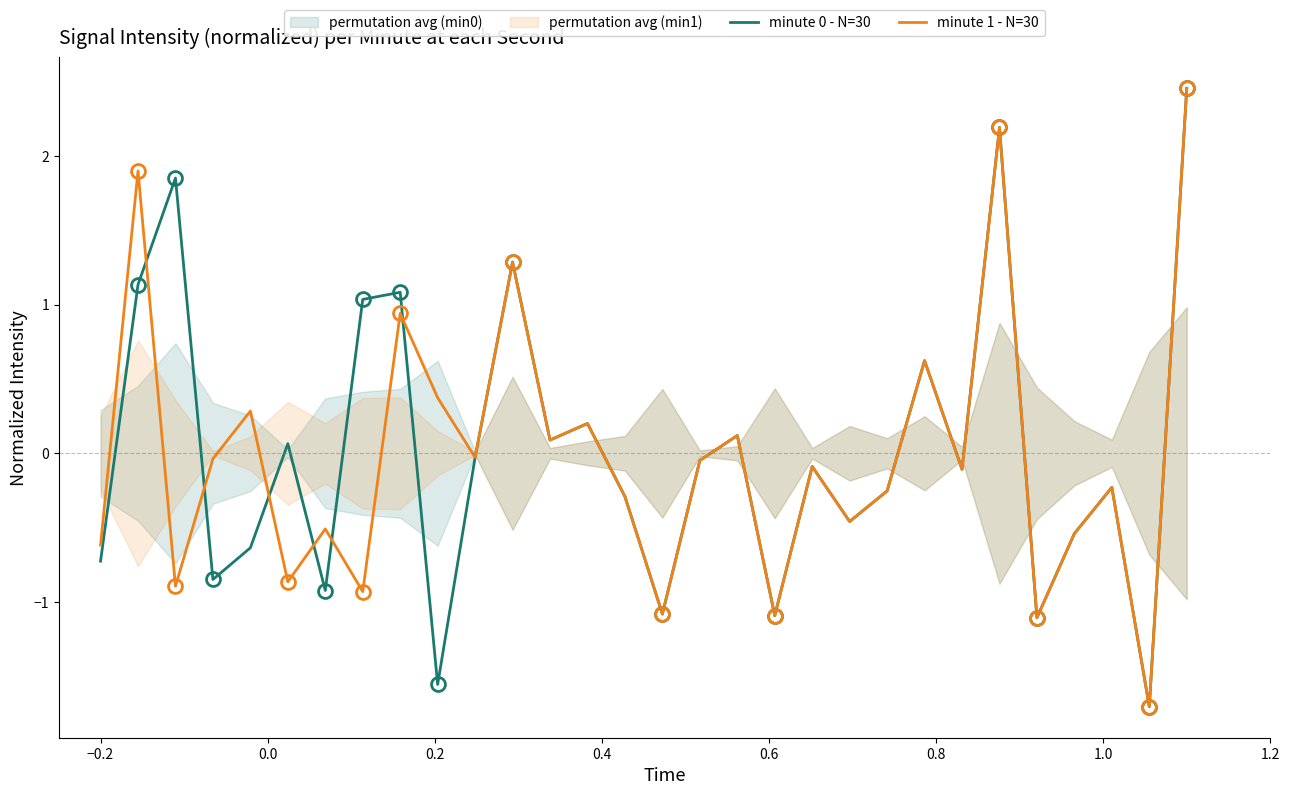

How many intersections are there between minute 0 - N=30 and minute 1 - N=30?

6